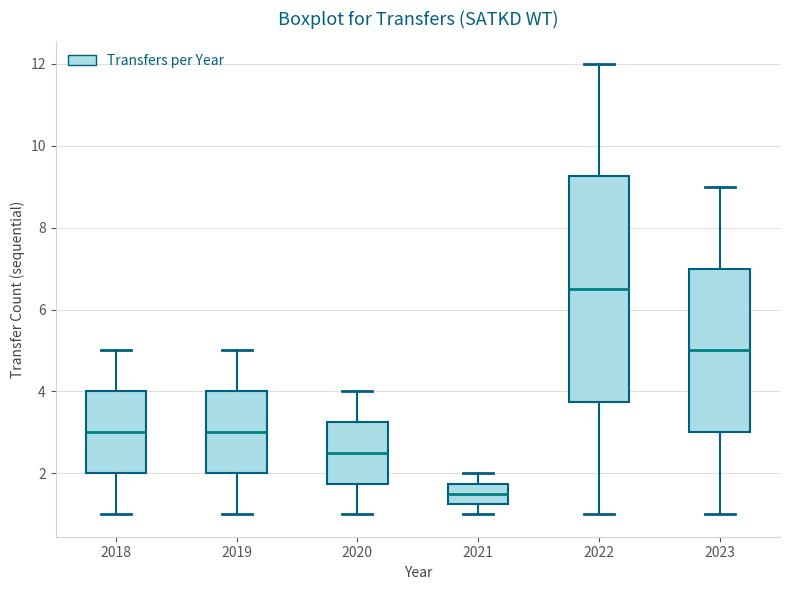

Which box is the tallest, from its lower edge to its upper edge?

2022